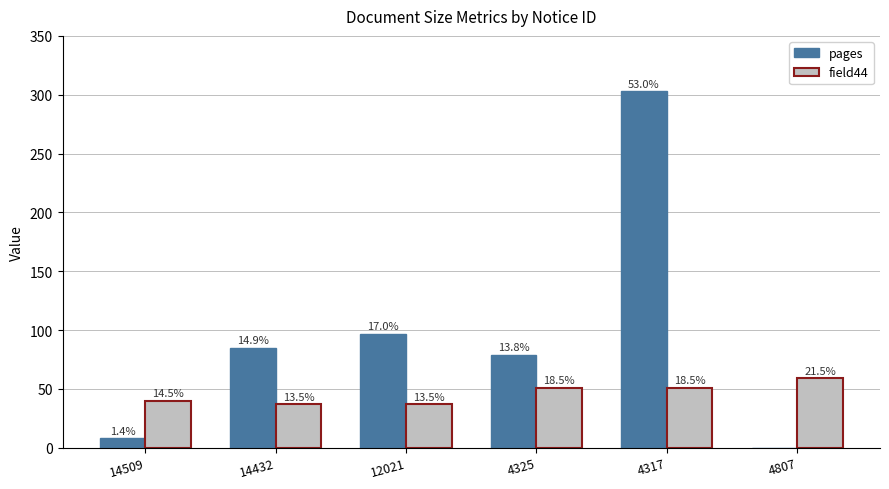

Read the field44 value at 4325, to the nearest 10.

50